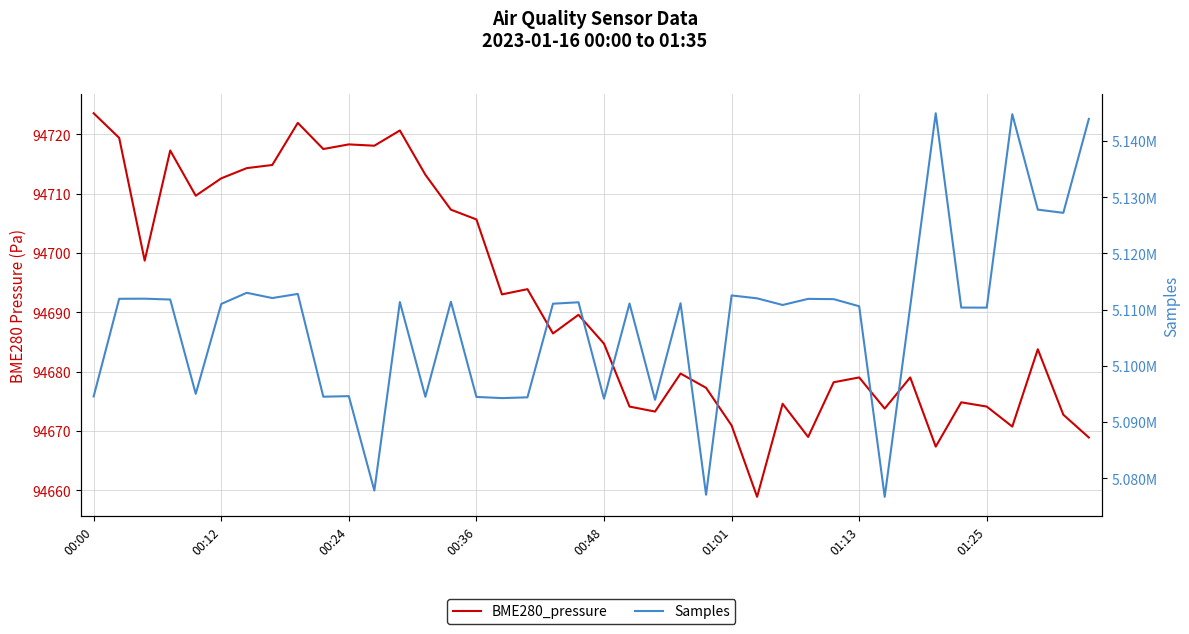

True or false: BME280_pressure and Samples cross at least once.

False